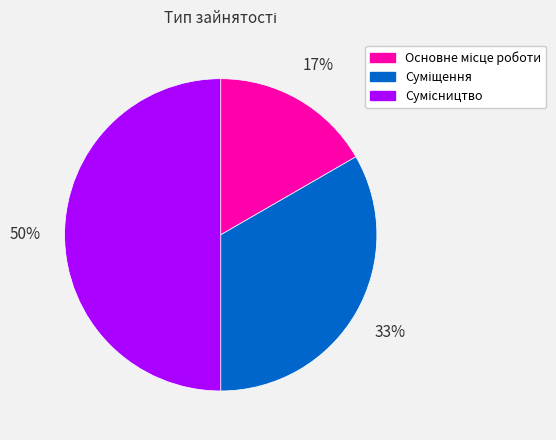

To the nearest percent, what is the difference between the largest and smallest slice percentages?

33%